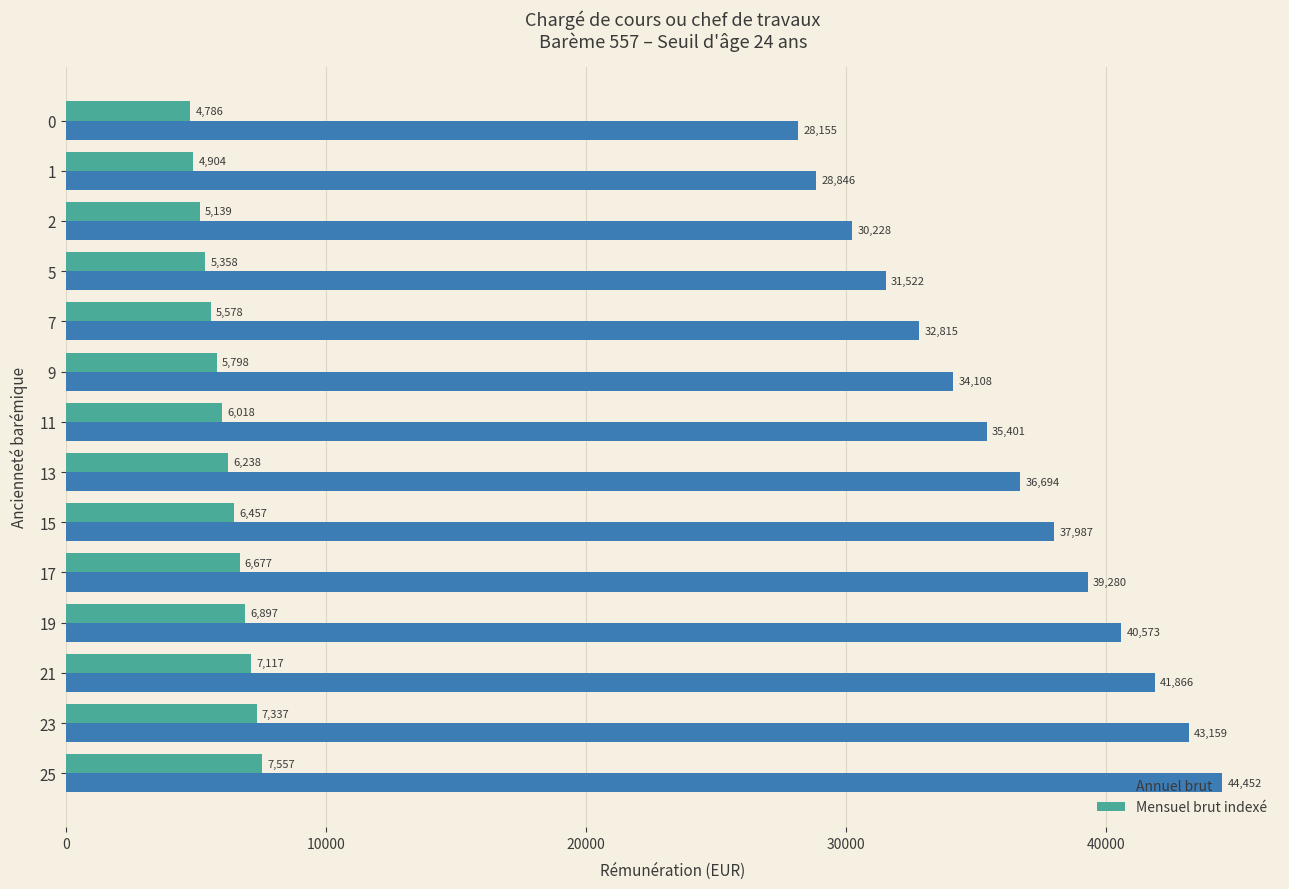

List the series in order of their overall mean, highest first.

Annuel brut, Mensuel brut indexé